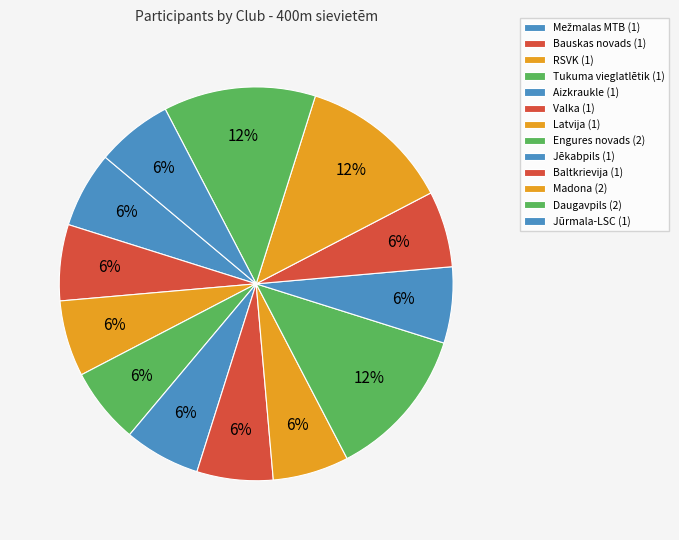

How much of the chart is everything except Tukuma vieglatlētik?

93.8%